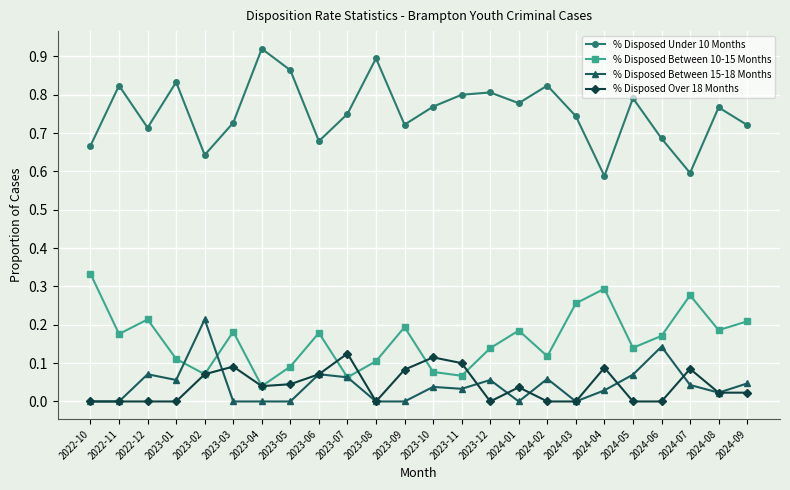

True or false: % Disposed Under 10 Months and % Disposed Between 10-15 Months cross at least once.

False